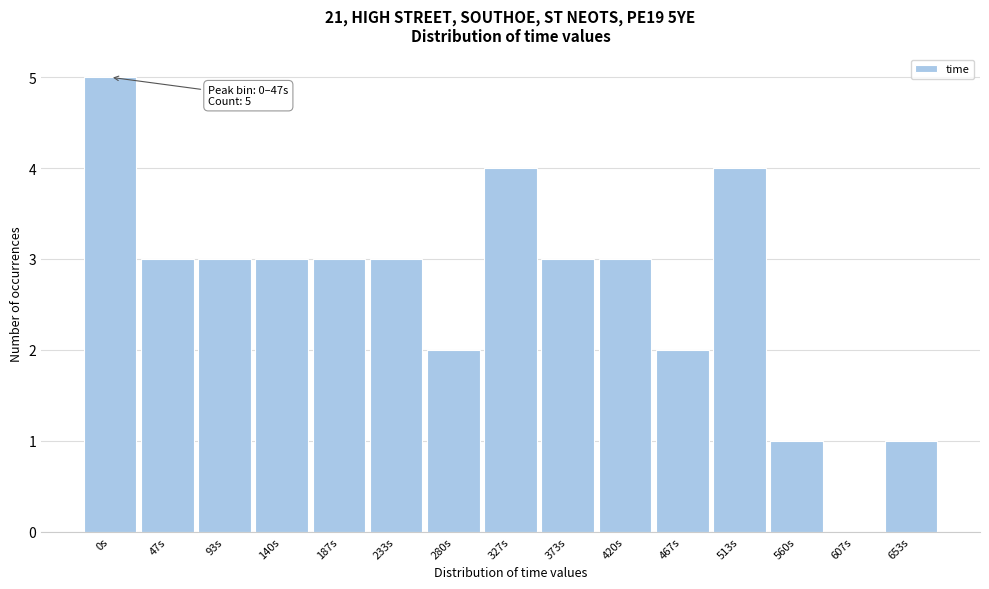

Reading left to right, extract all data points from this chart.

0s=5	47s=3	93s=3	140s=3	187s=3	233s=3	280s=2	327s=4	373s=3	420s=3	467s=2	513s=4	560s=1	607s=0	653s=1